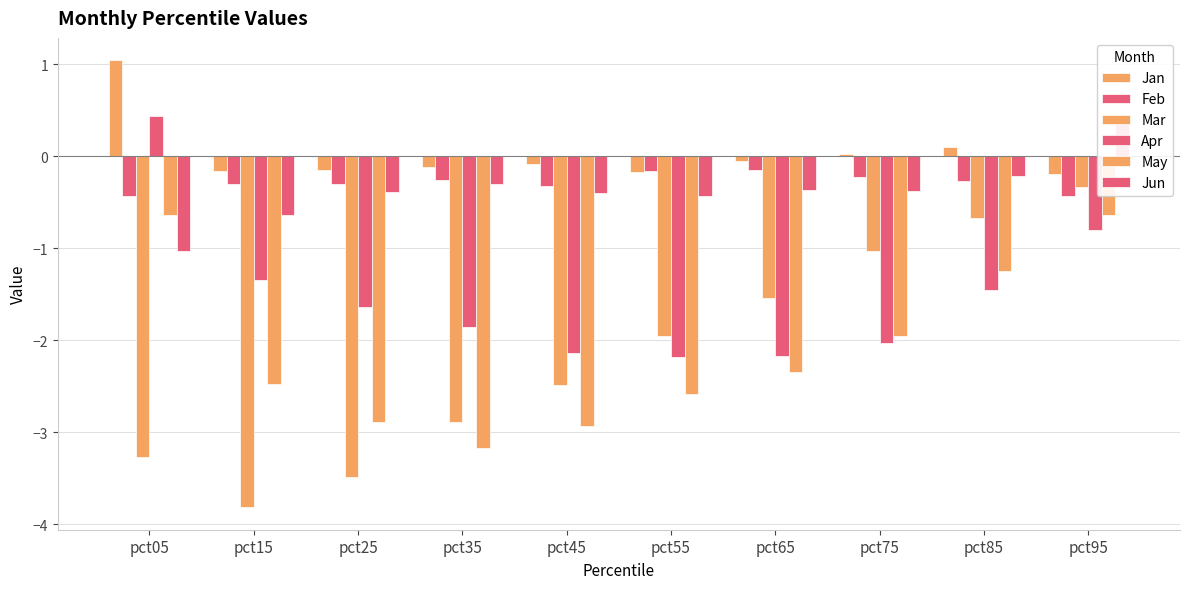

Which has a higher value, pct45 or pct55?

pct45